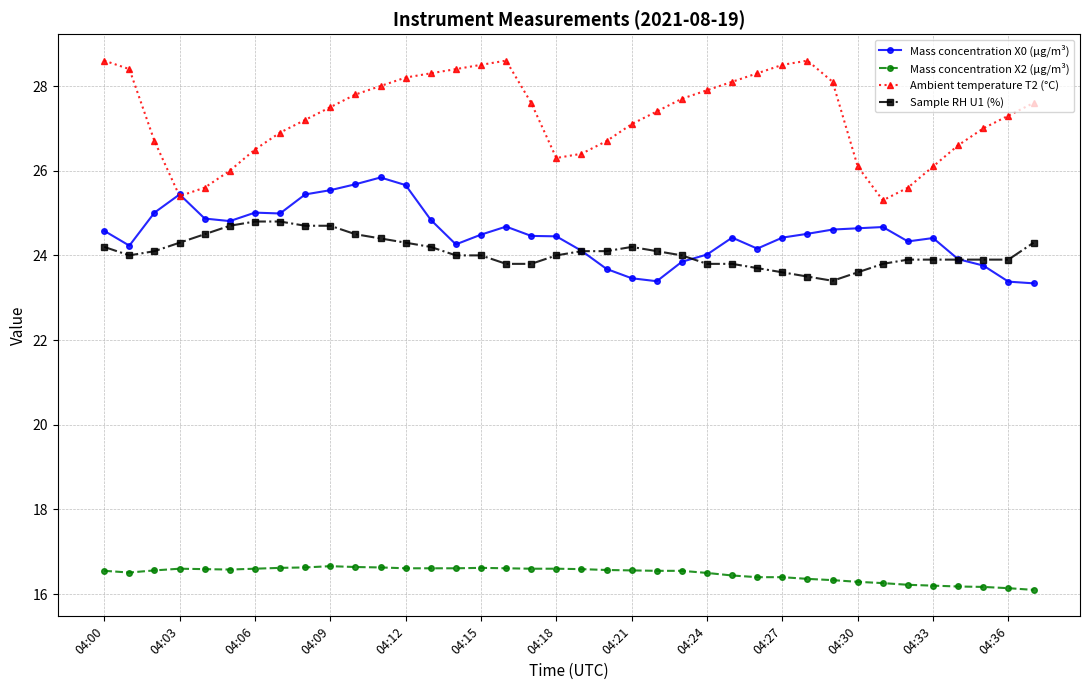

What is the difference between the second highest and second lowest values in the Sample RH U1 (%) series?

1.3